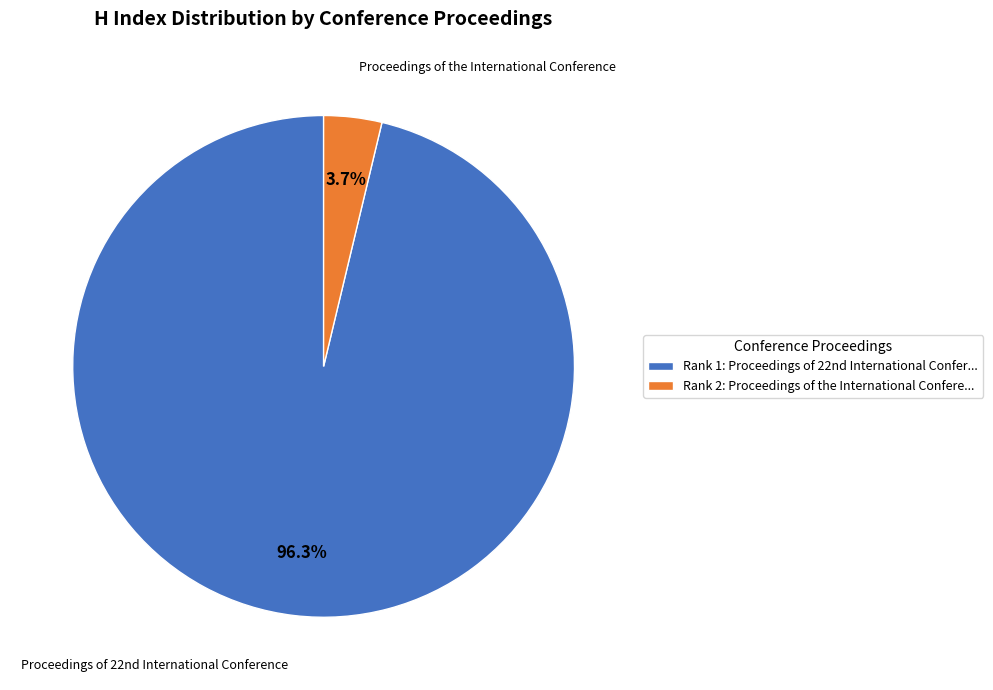

Which slice is the largest?

Rank 1: Proceedings of 22nd International Confer...